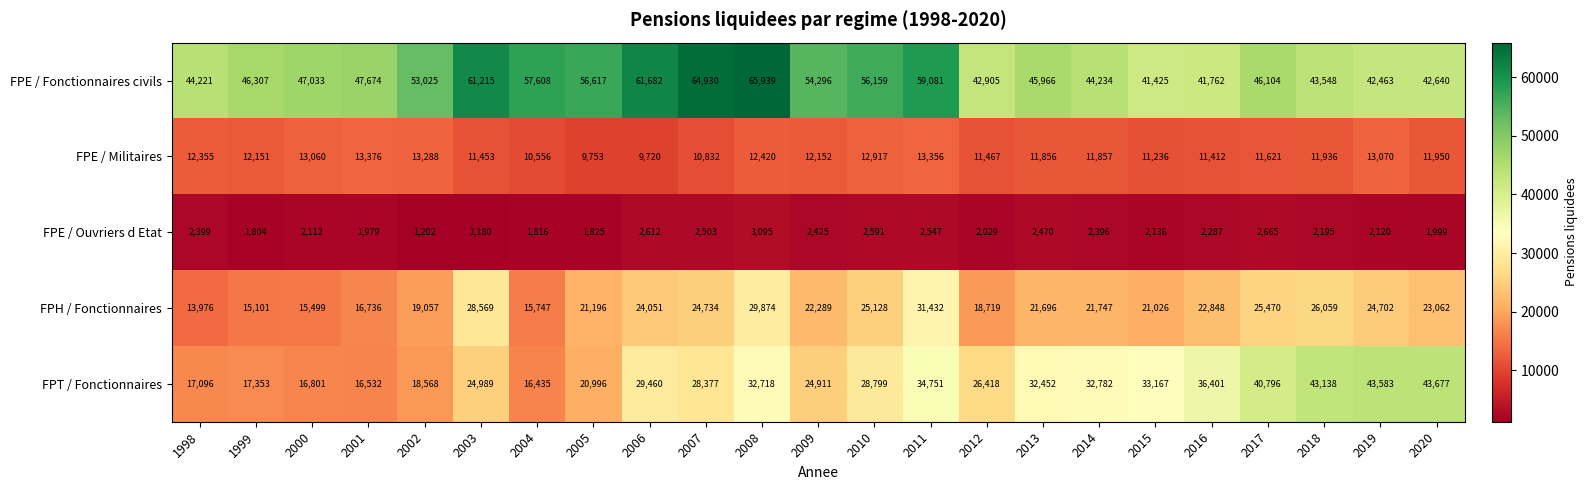

At which label does FPT / Fonctionnaires reach its peak?

2020